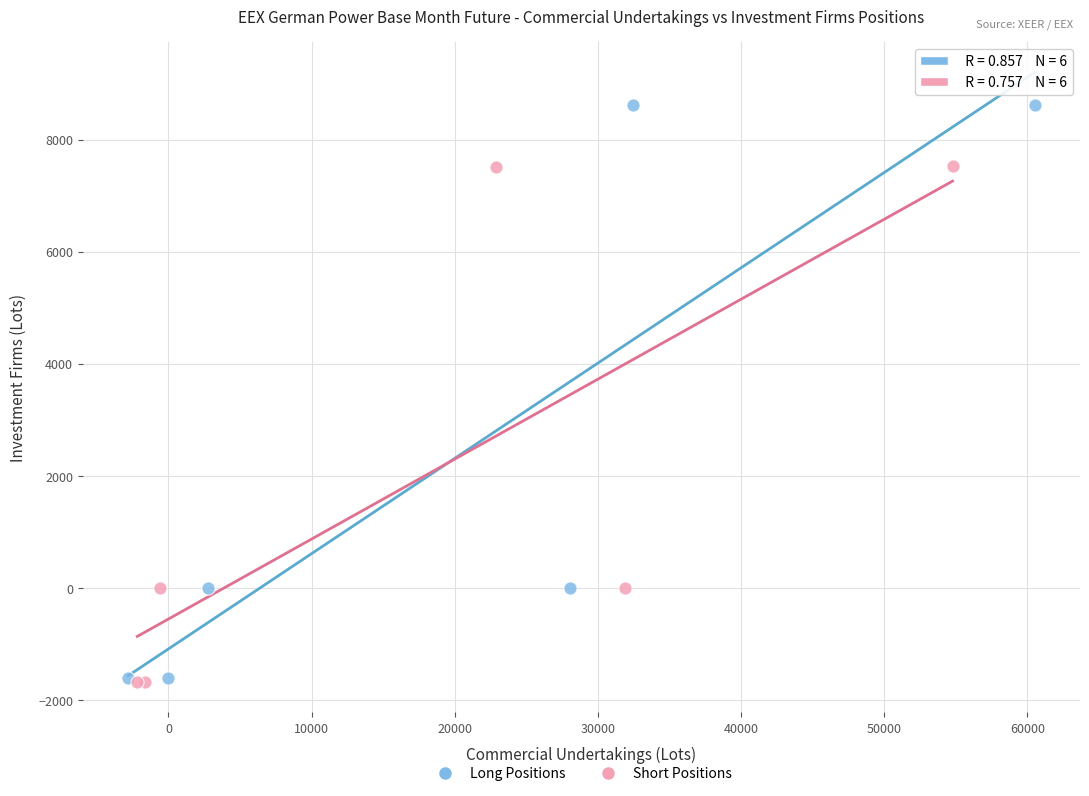

What are all the series names shown in the legend?

Long Positions, Short Positions